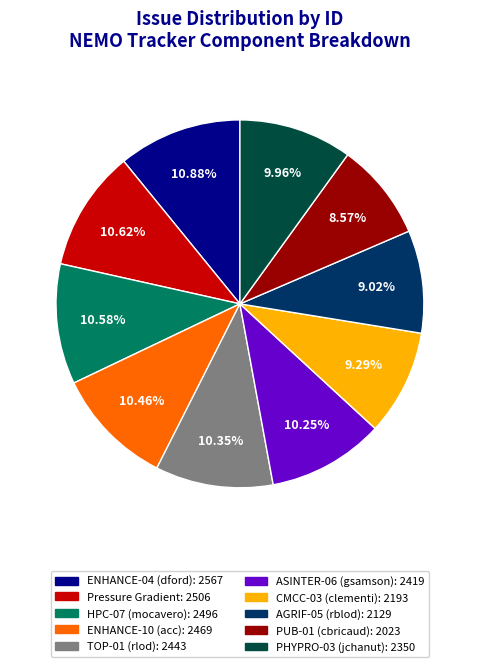

Is there a majority slice in this chart?

No